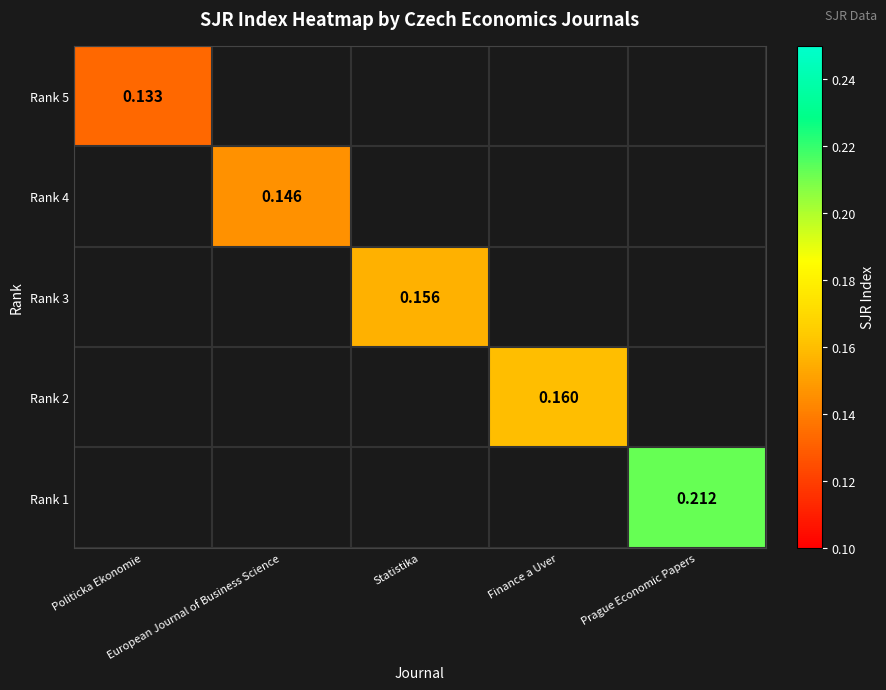

Between Statistika and European Journal of Business Science, which is larger?

Statistika